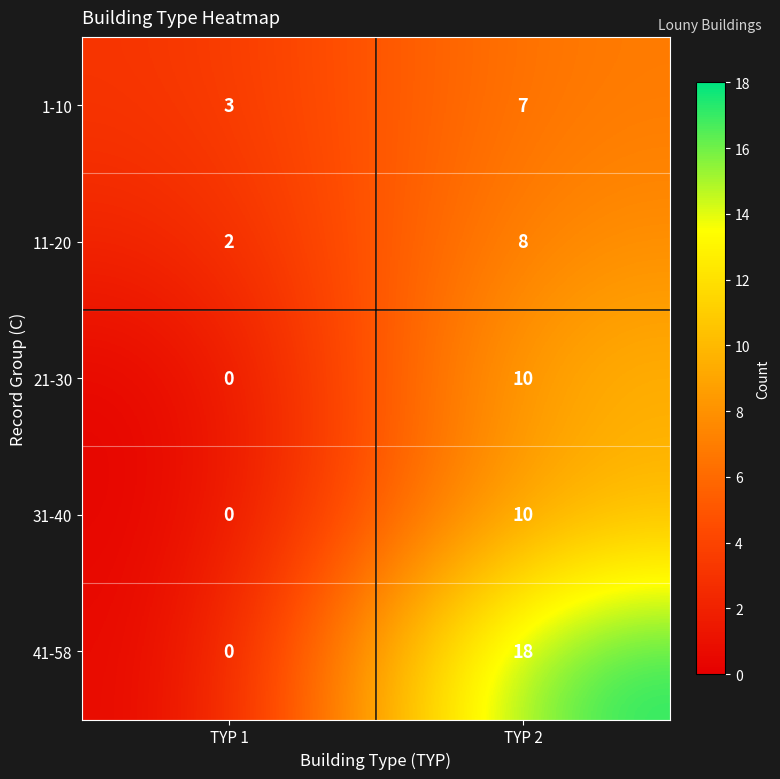

The 11-20 series shows 2 at TYP 1. True or false?

True